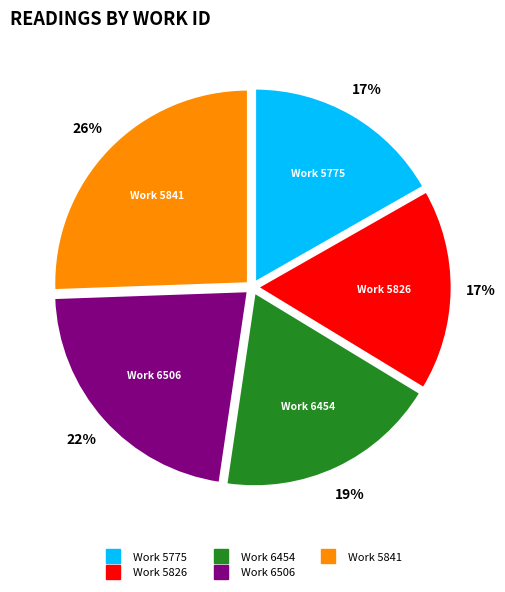

How many slices are in this pie chart?

5